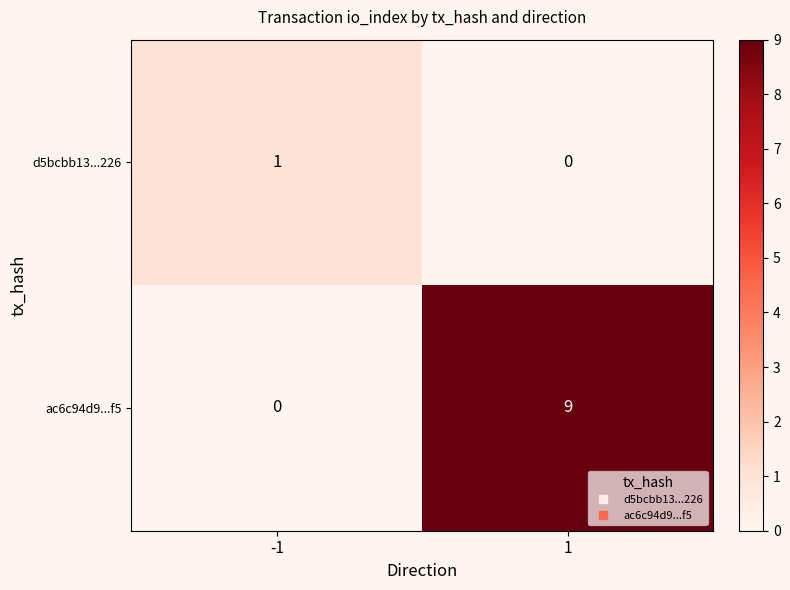

At which category is the sum across all series the highest?

1